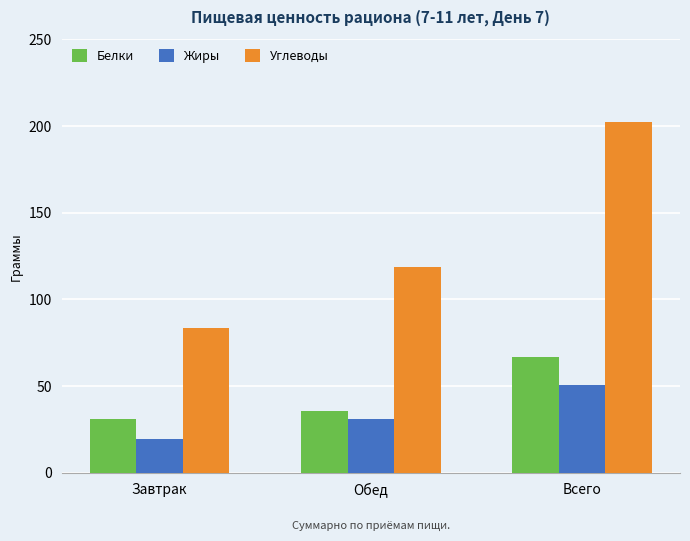

The Жиры series shows 31.3 at Завтрак. True or false?

False